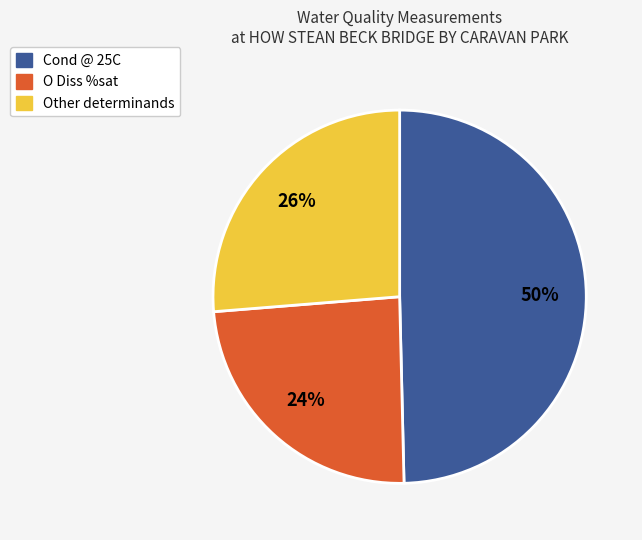

Is there a majority slice in this chart?

No